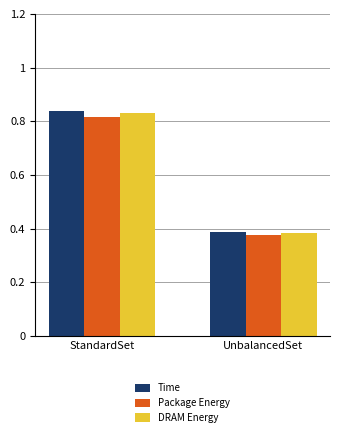

Where is Package Energy nearest to the value 0?

UnbalancedSet